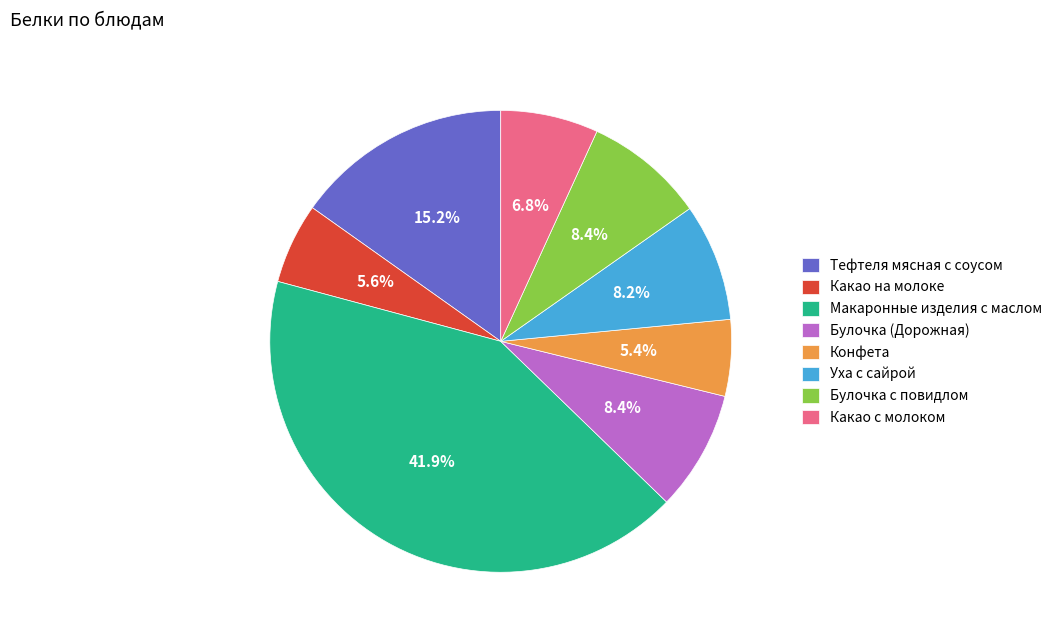

Is it true that Тефтеля мясная с соусом is 1% of the pie?

False